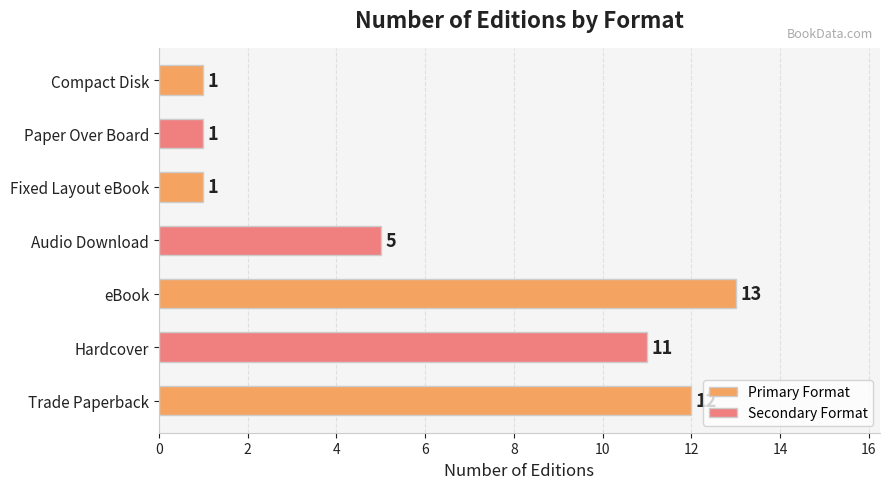

What is the smallest value displayed?

1